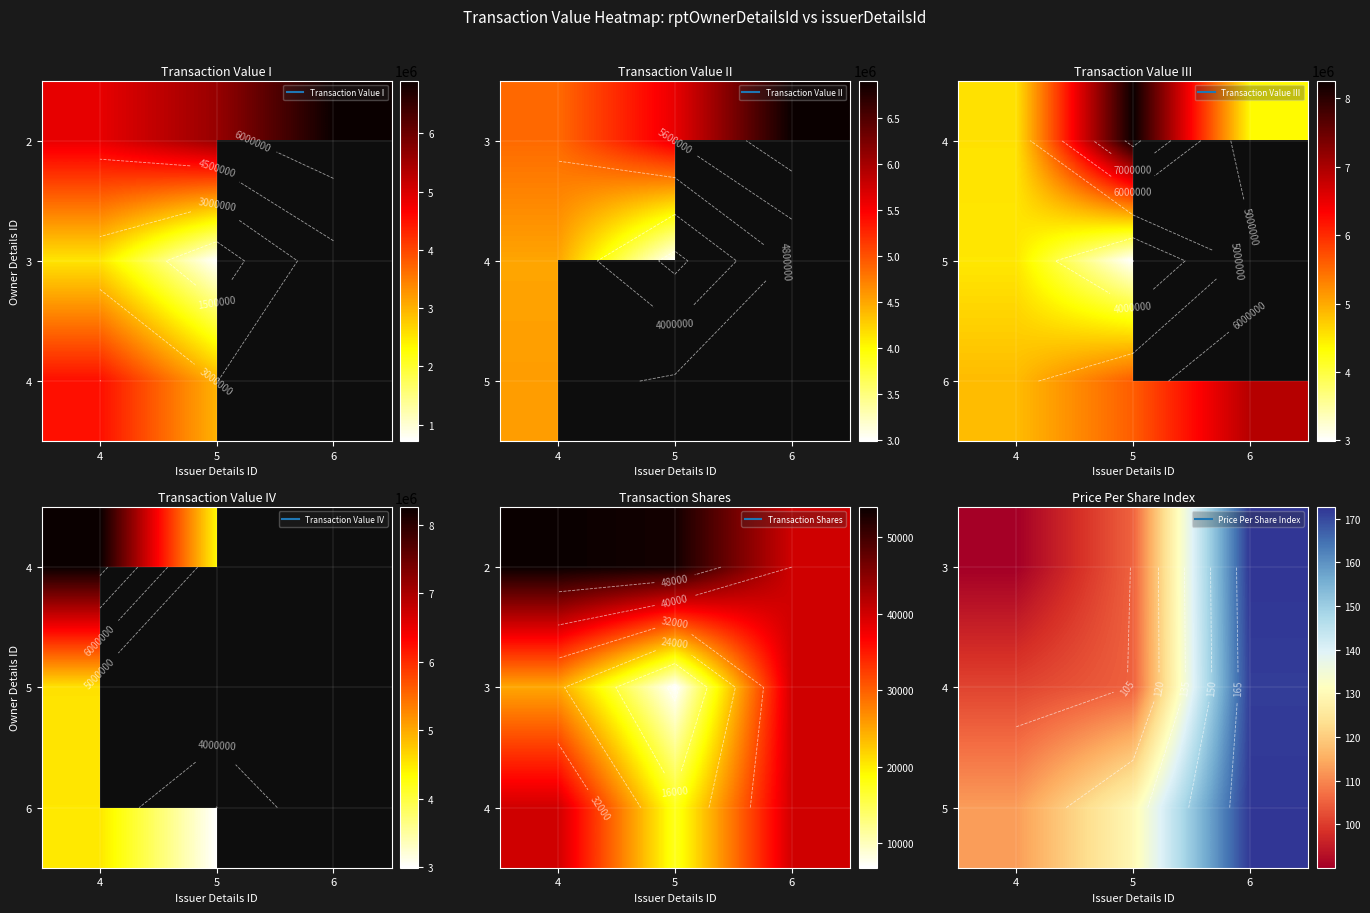

What is the minimum value shown in the chart?

90.1